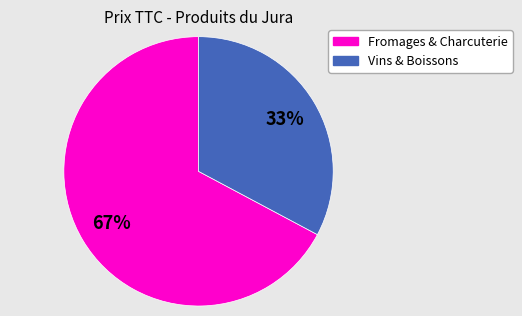

Is there a majority slice in this chart?

Yes